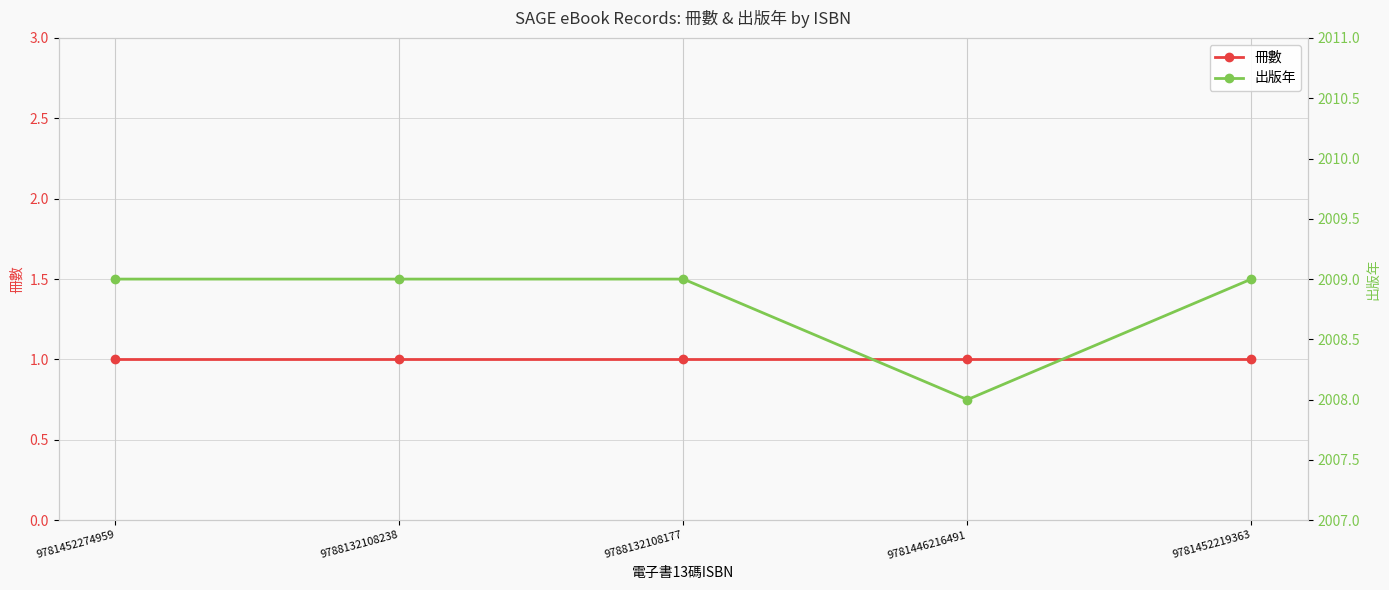

List the series in order of their peak value, highest first.

出版年, 冊數